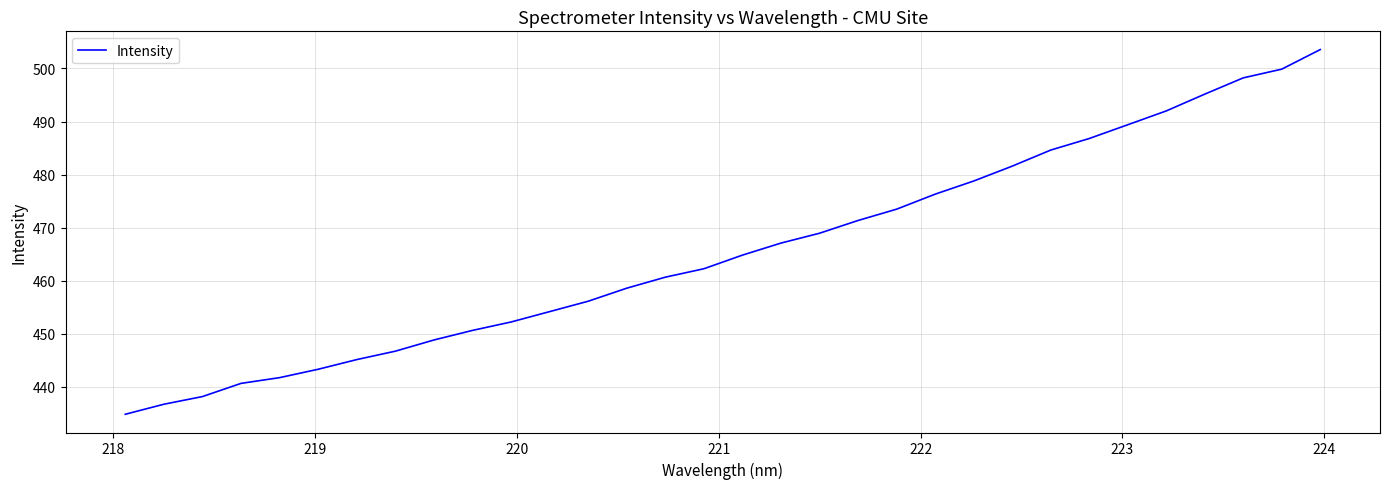

Count the number of categories in the chart.

32